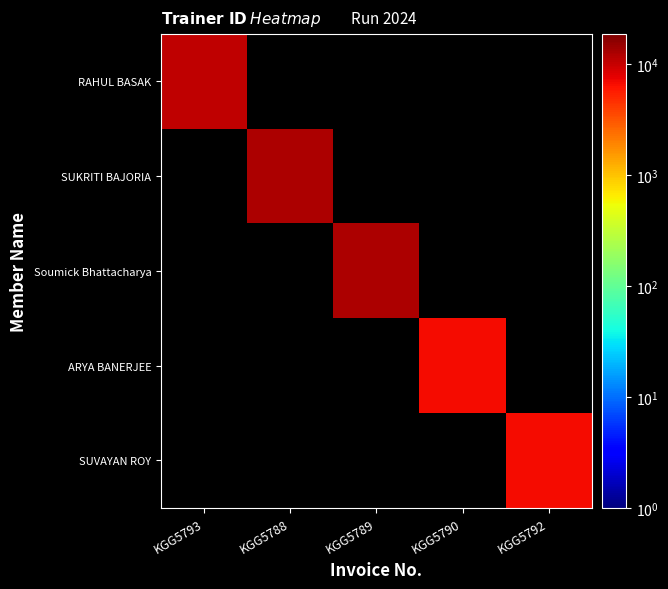

Which has a higher value, KGG5790 or KGG5793?

KGG5793